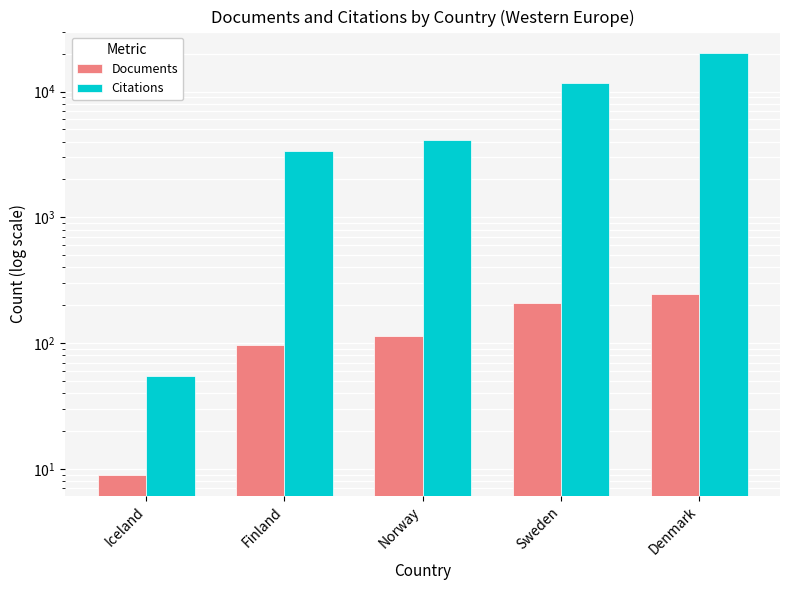

Is the value of Documents at Finland greater than the value of Citations at Denmark?

No